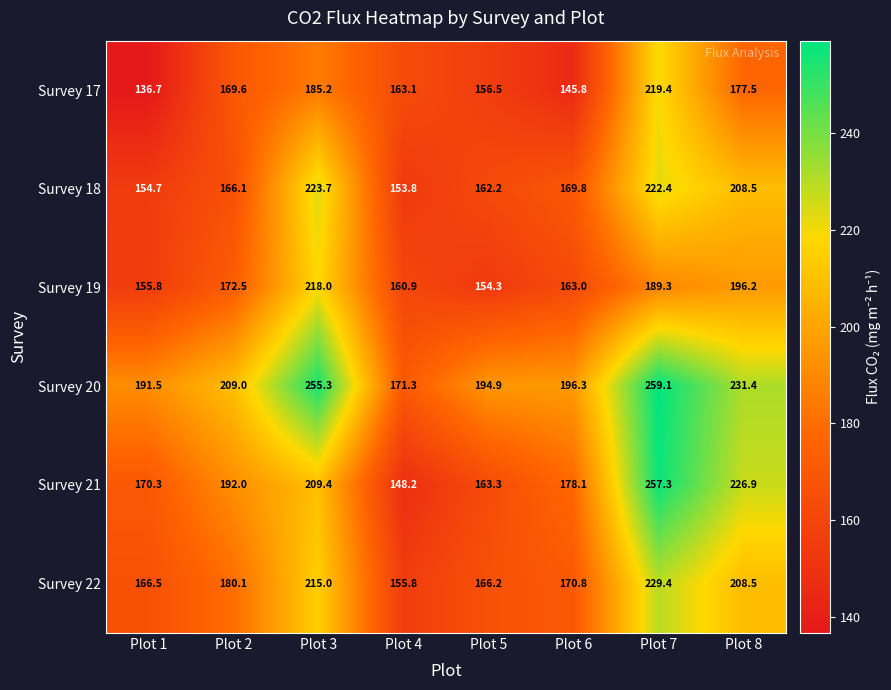

At which category is the sum across all series the highest?

Plot 7